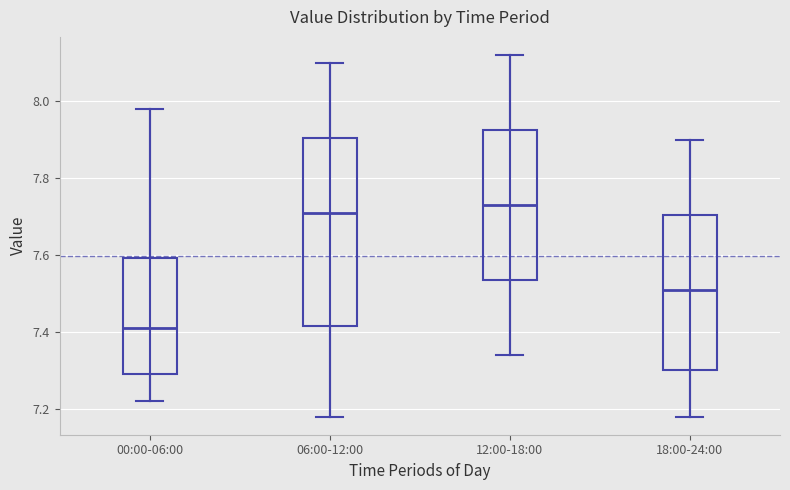

Which box has the highest median line?

12:00-18:00